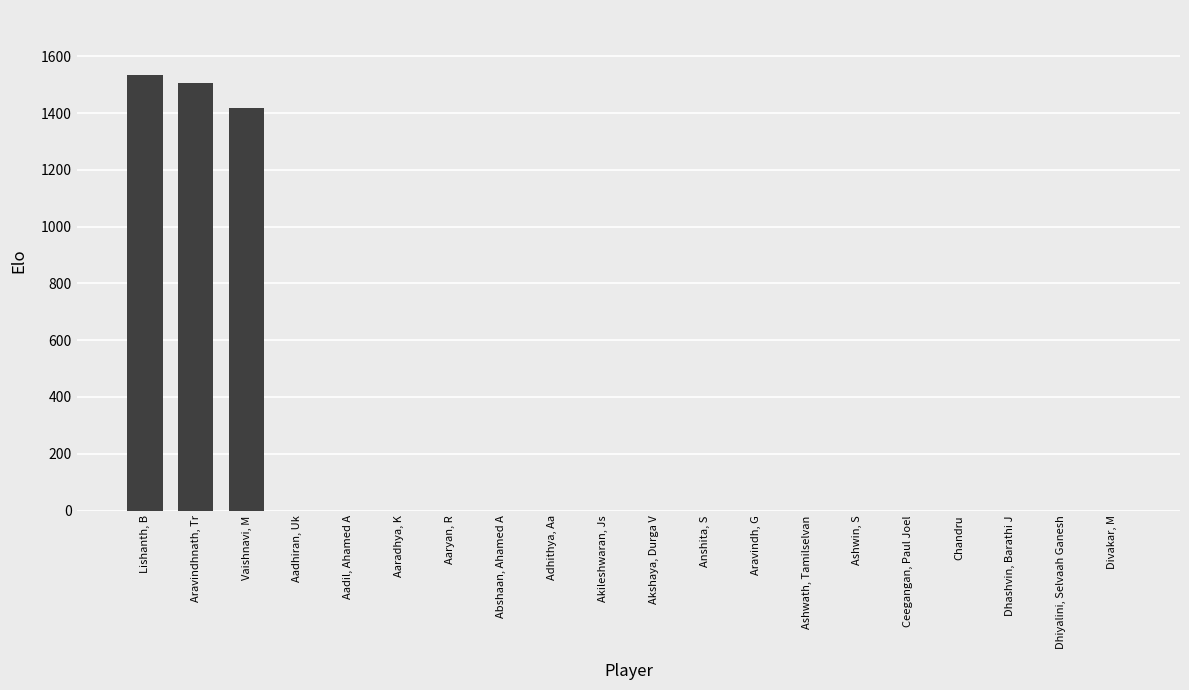

Where is the data nearest to the value 766?

Vaishnavi, M